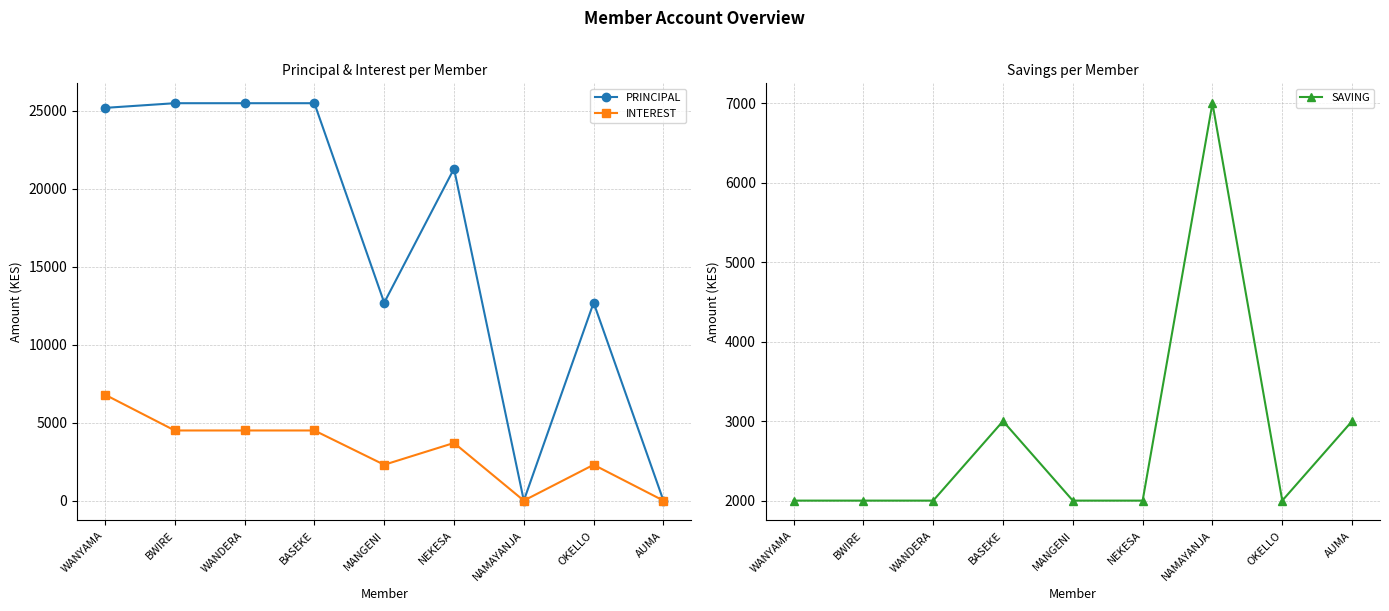

Which series changed the most between WANYAMA and NAMAYANJA?

PRINCIPAL